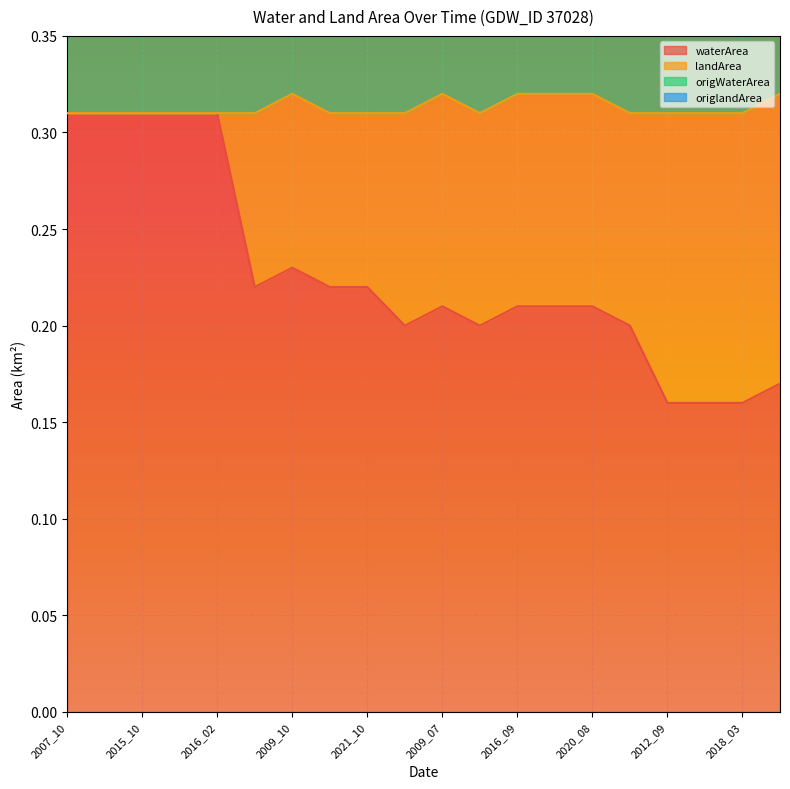

What is the difference between the second highest and minimum values in the waterArea series?

0.1